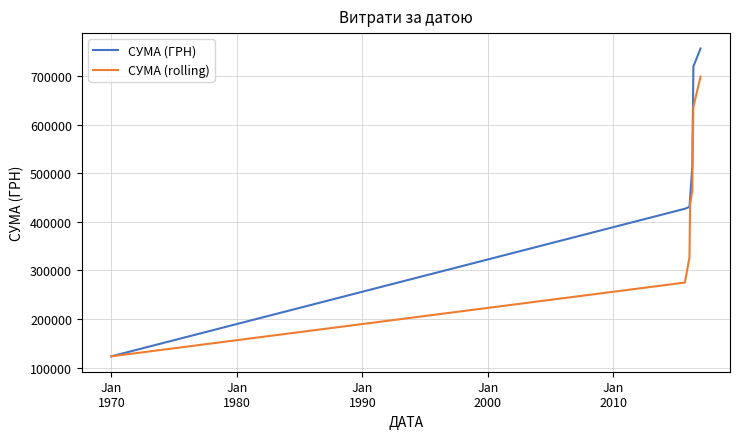

List the series in order of their peak value, highest first.

СУМА (ГРН), СУМА (rolling)